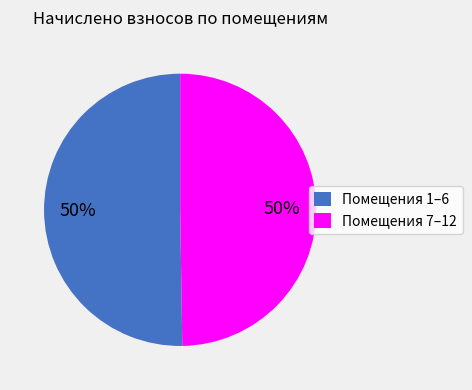

What is the ratio of the value at Помещения 7–12 to the value at Помещения 1–6?

1.0